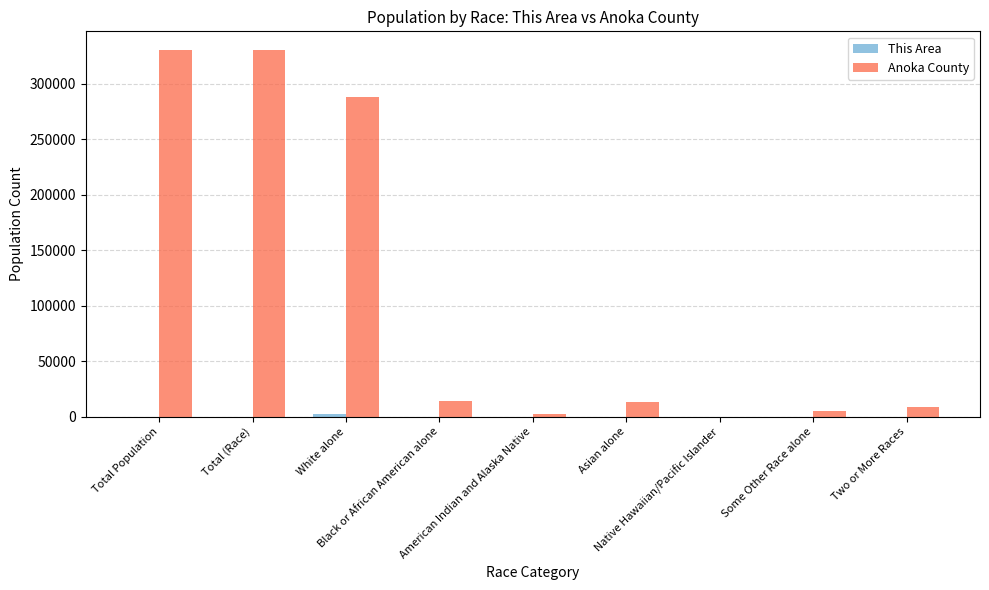

Which series has the largest total across all categories?

Anoka County